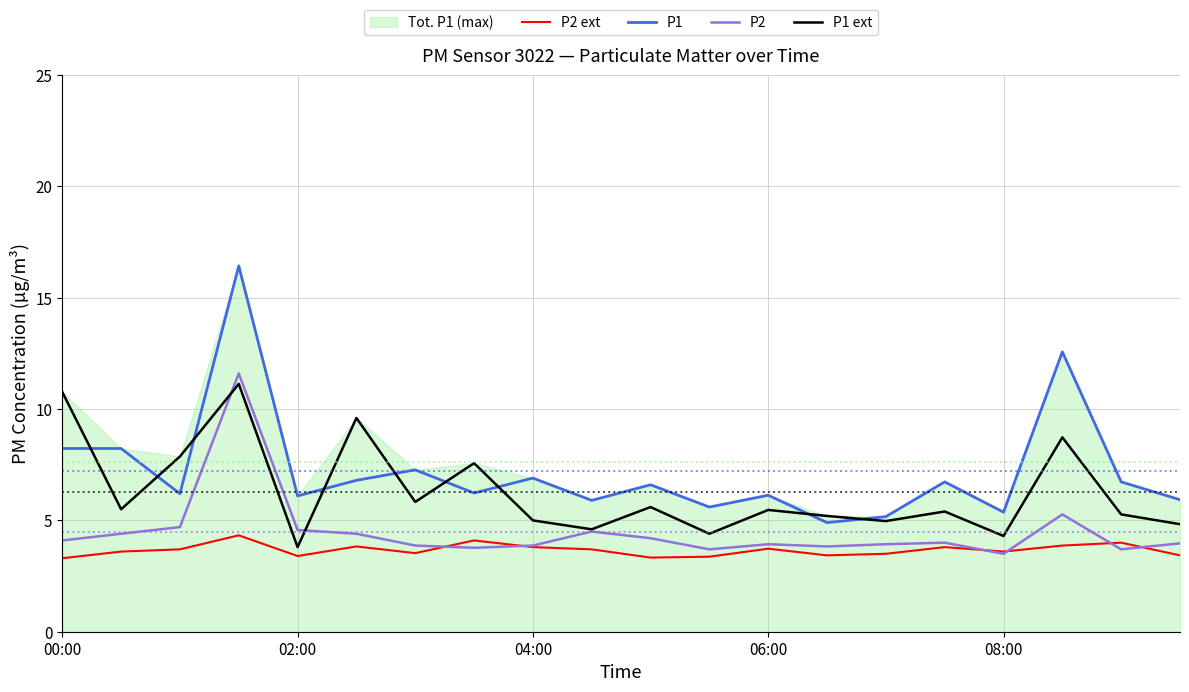

Is it true that P1 ext equals 5.4 at 00:00?

False